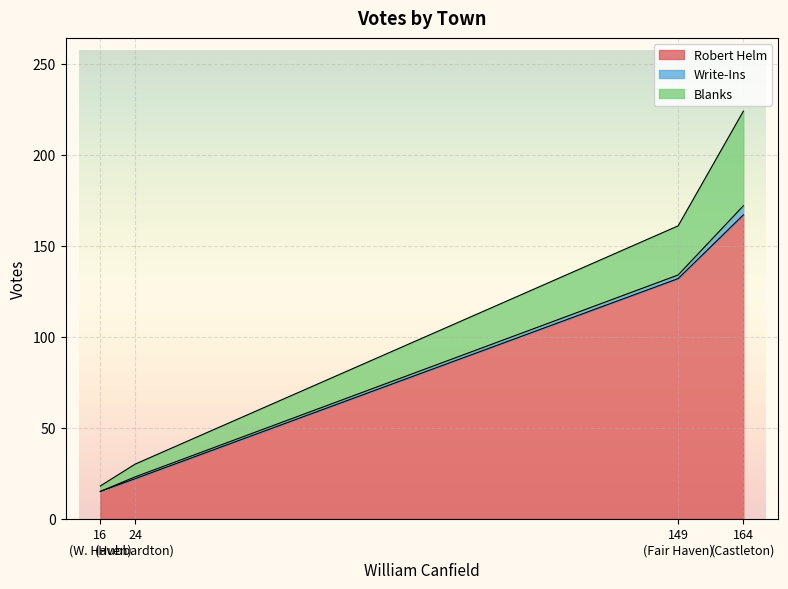

Which series has the largest range (max minus min)?

Robert Helm